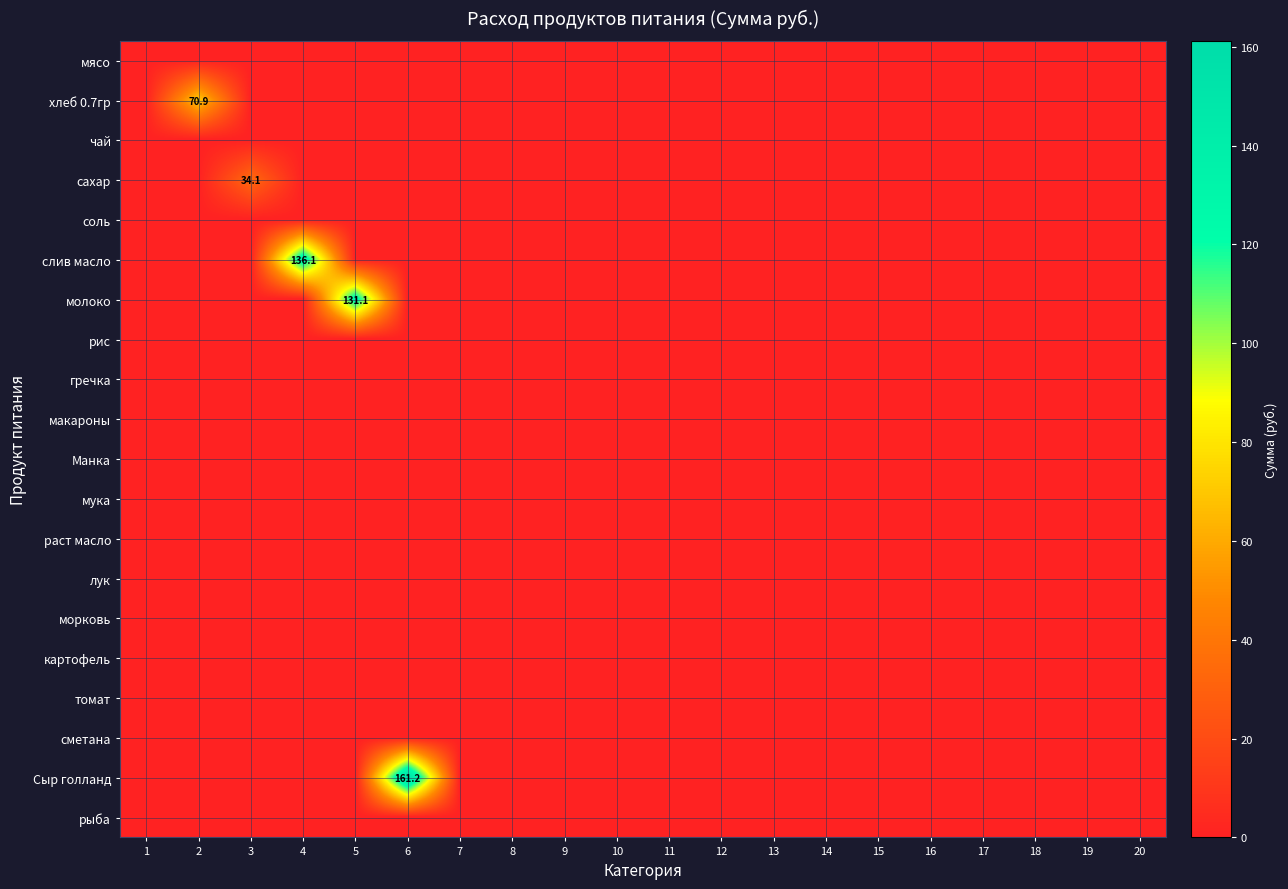

Rank the categories by рис value from lowest to highest.

1, 2, 3, 4, 5, 6, 7, 8, 9, 10, 11, 12, 13, 14, 15, 16, 17, 18, 19, 20